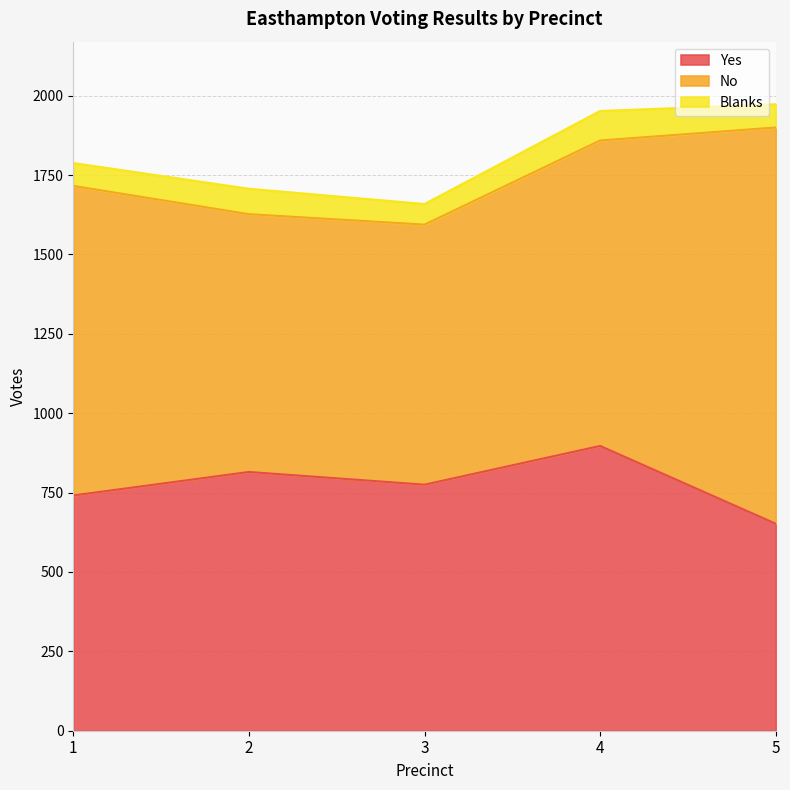

At which label does Blanks reach its peak?

4